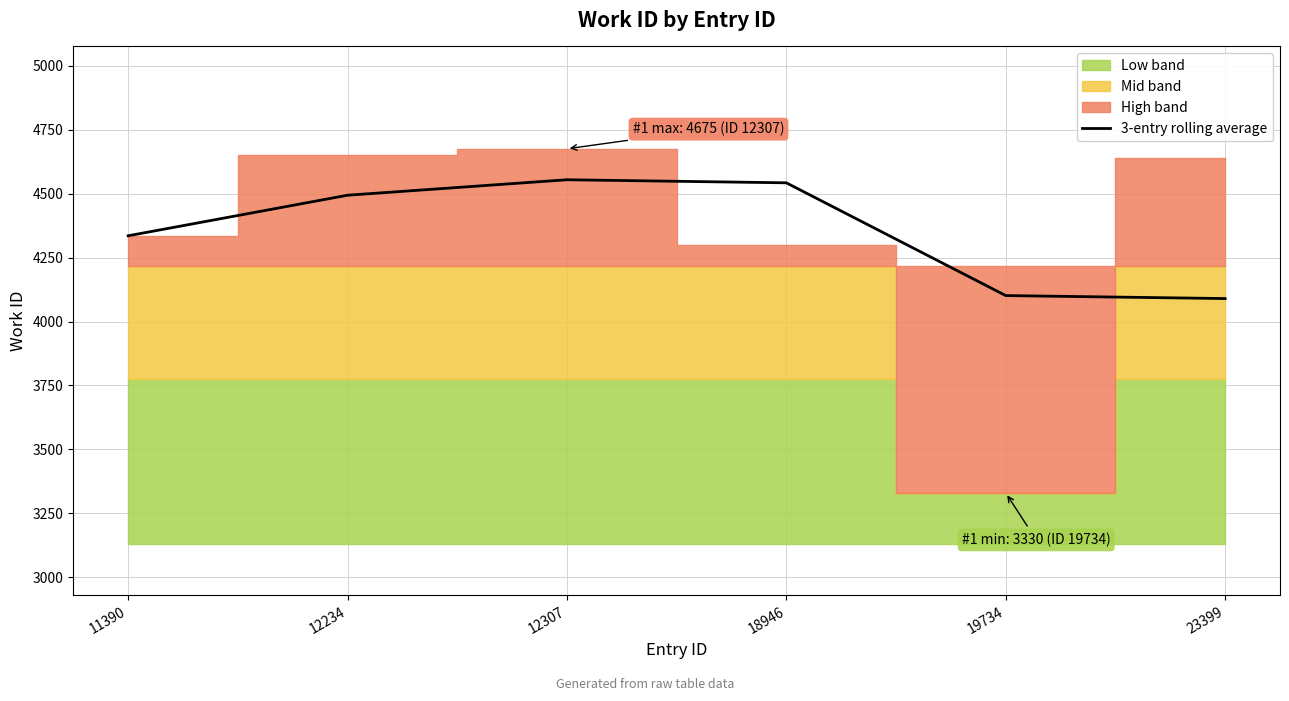

Count the number of categories in the chart.

6